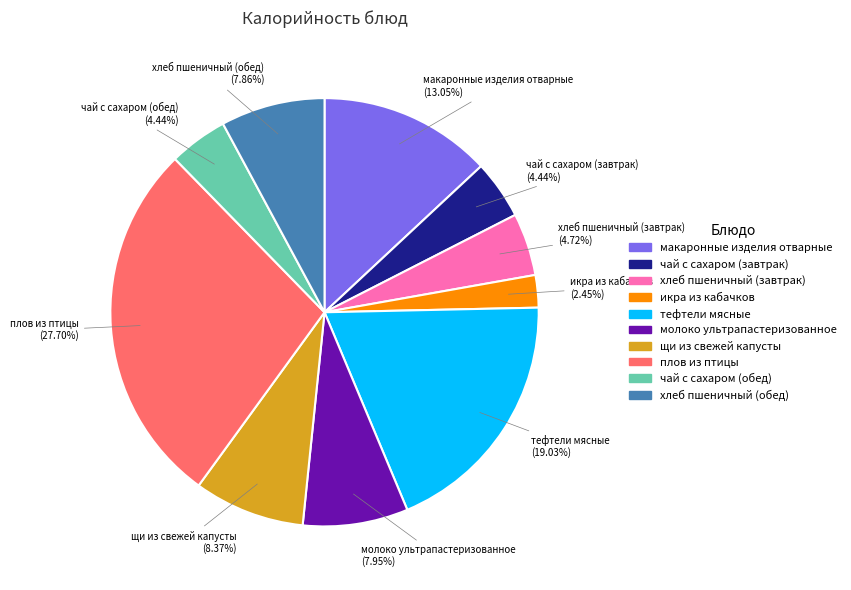

What percentage is the хлеб пшеничный (обед) slice, to the nearest percent?

8%